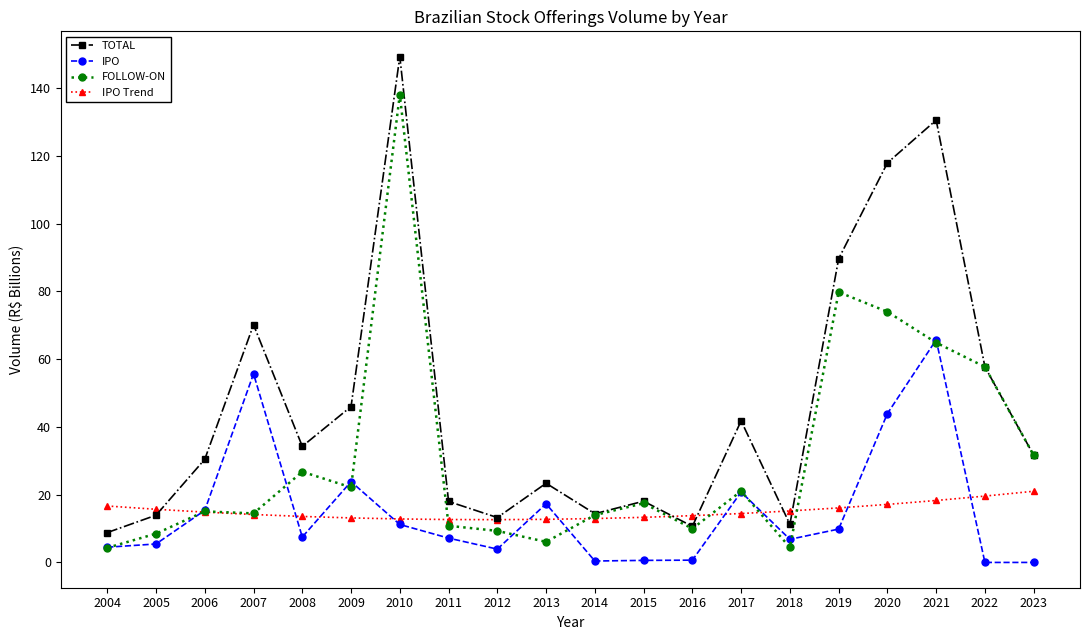

Where is IPO nearest to the value 32?

2009